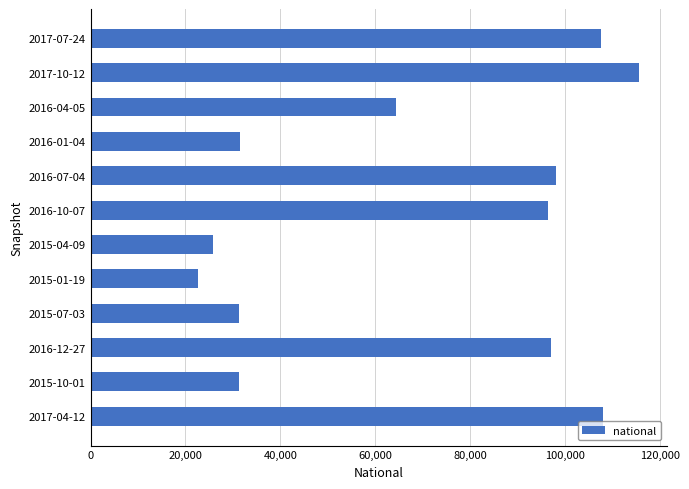

Are the bars grouped side by side (vs. stacked)?

No